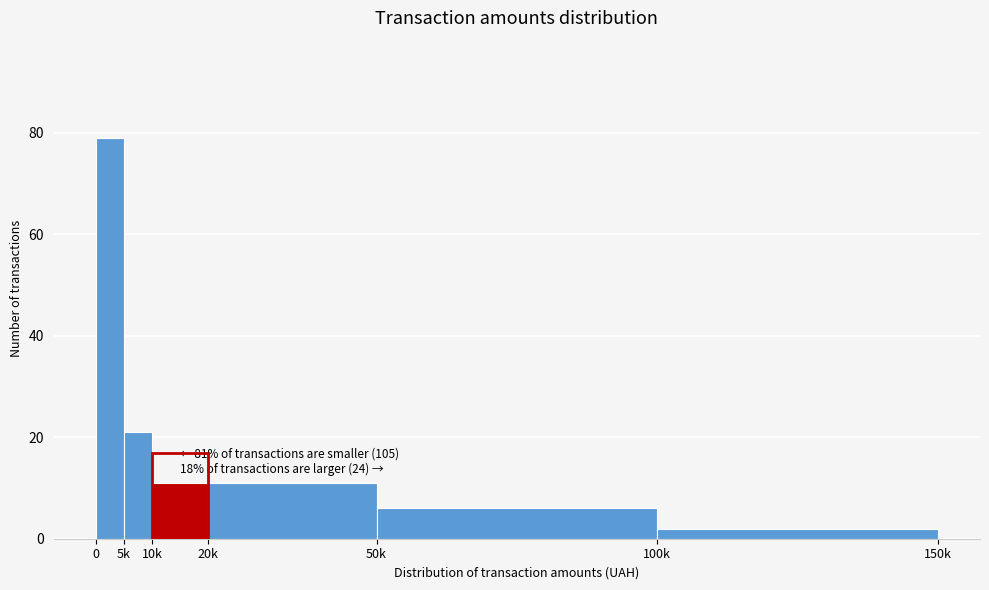

Reading right to left, list all the values displayed in this chart.

2	6	11	11	21	79